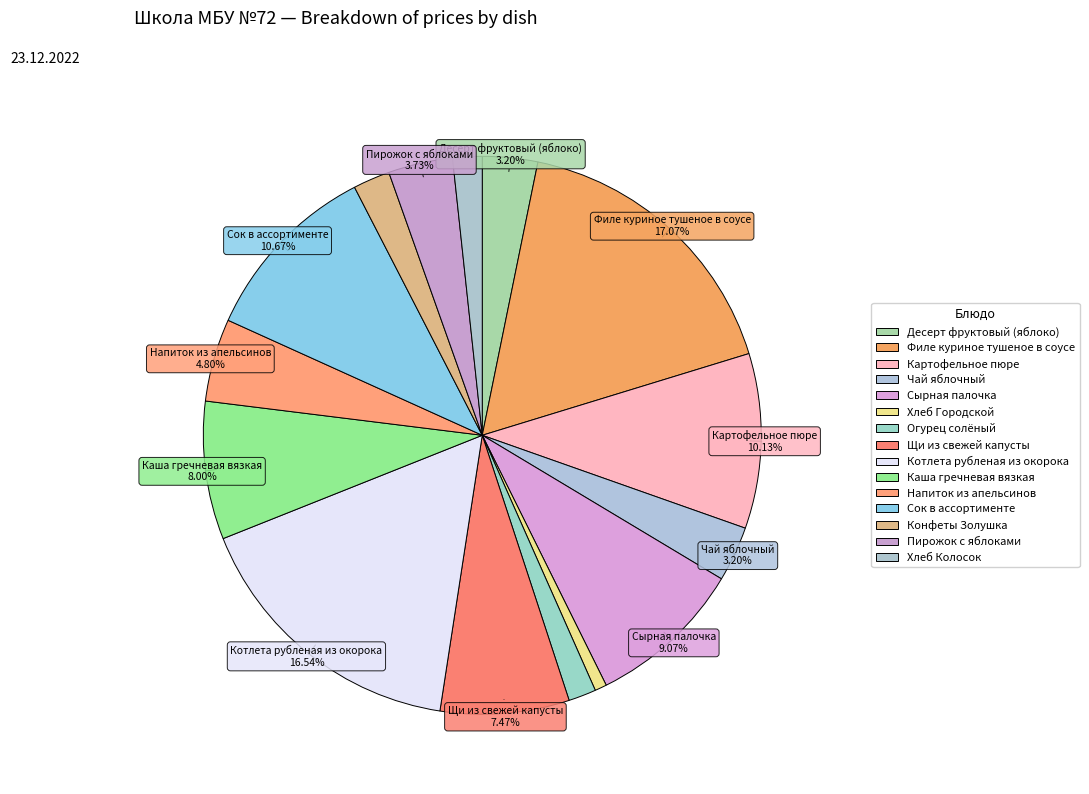

How many segments does this pie chart have?

15